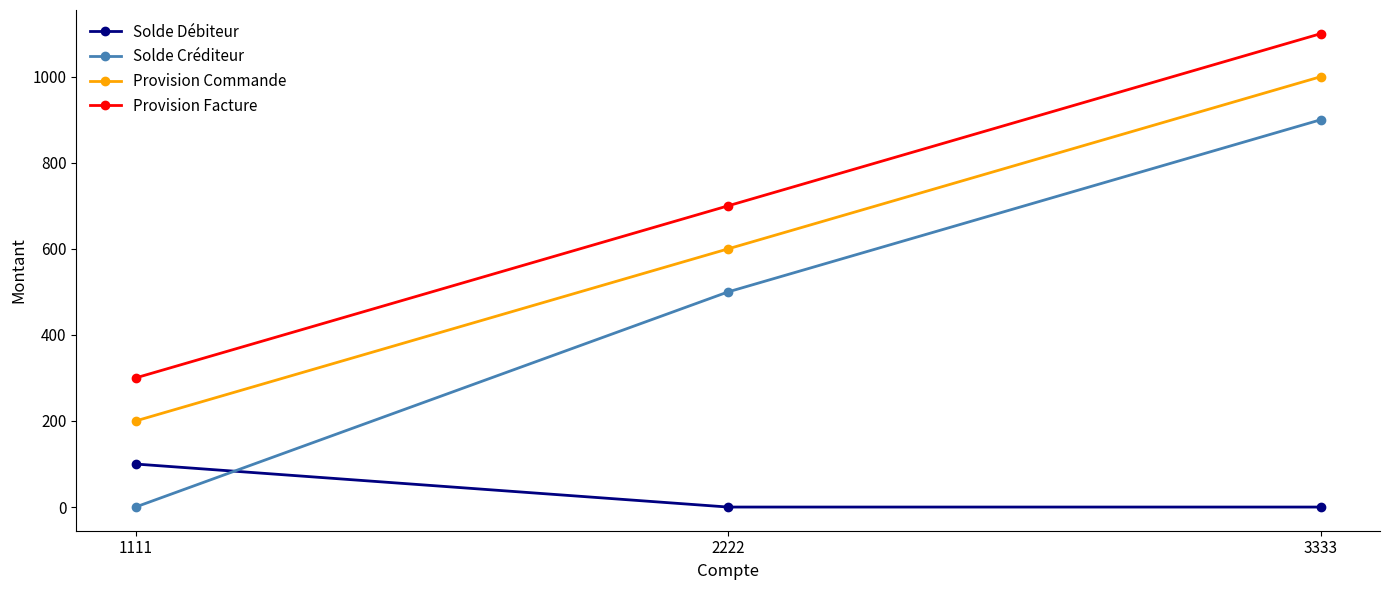

Reading left to right, what are all the values shown in this chart?

Solde Débiteur: 100	0	0
Solde Créditeur: 0	500	900
Provision Commande: 200	600	1000
Provision Facture: 300	700	1100